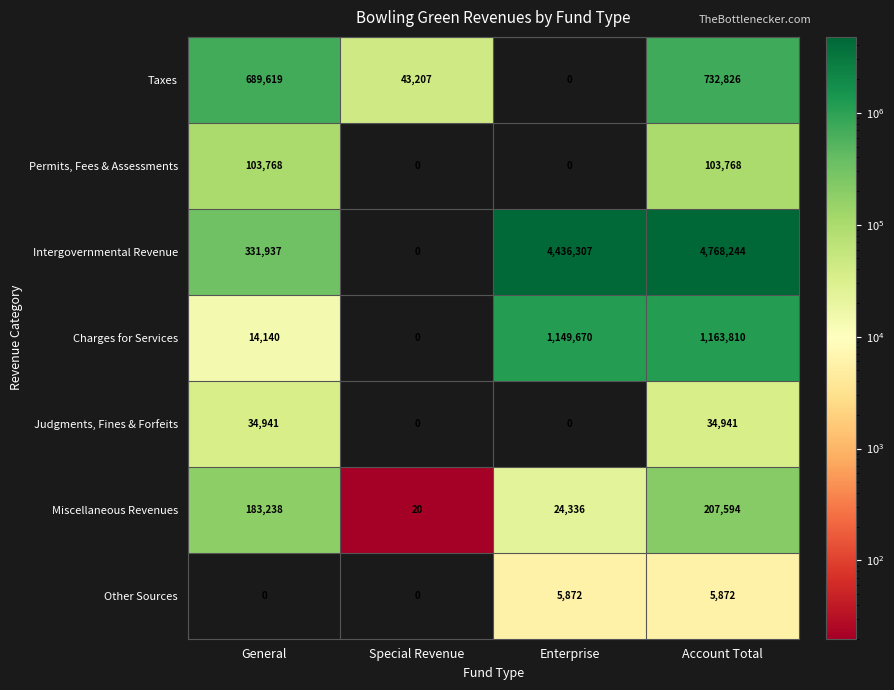

What is the sum of all Taxes values?

1465652